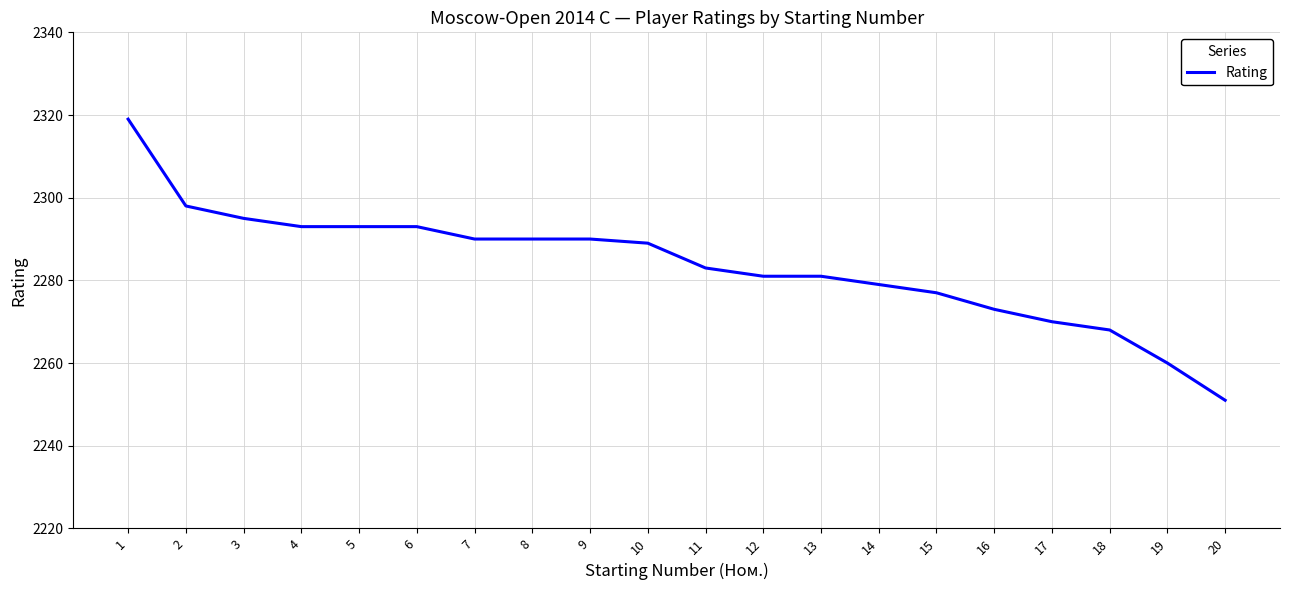

What is the ratio of the value at 17 to the value at 1?

1.0